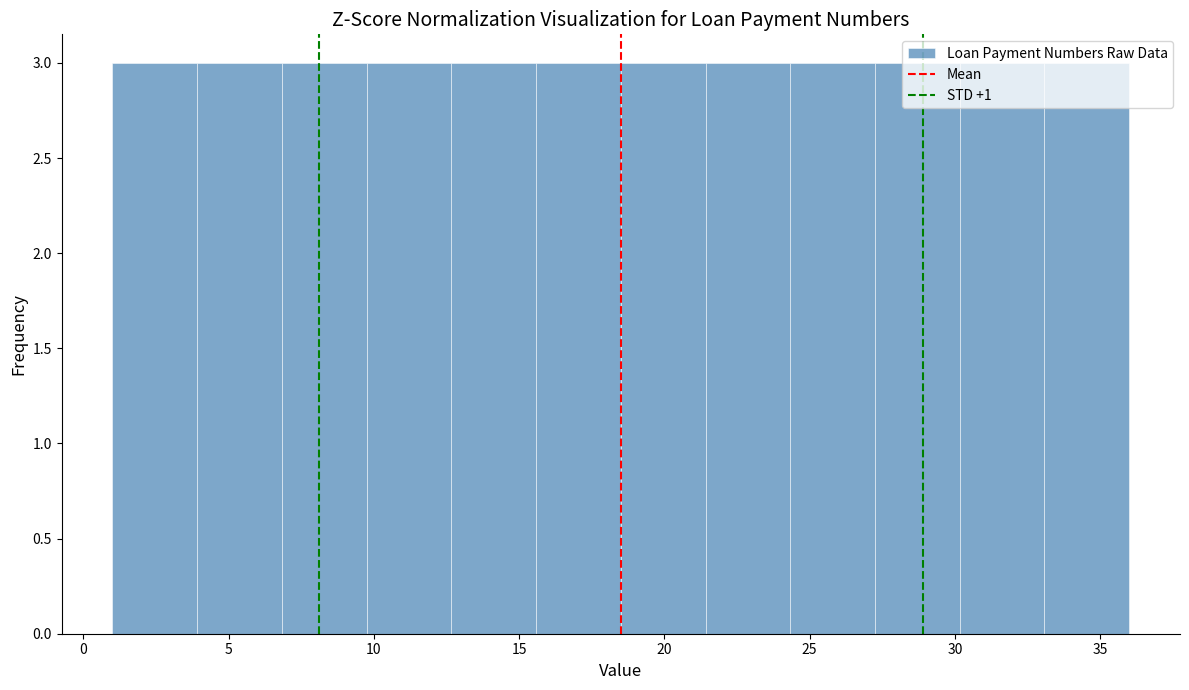

Reading left to right, transcribe this chart: for each bar, give the range it covers on the x-axis and its height. Neither the bar edges nor the heights are printed on the chart, so give them approximately, as read against the axes.

1.0 to 4.0: 3
4.0 to 7.0: 3
7.0 to 10.0: 3
10.0 to 12.5: 3
12.5 to 15.5: 3
15.5 to 18.5: 3
18.5 to 21.5: 3
21.5 to 24.5: 3
24.5 to 27.5: 3
27.5 to 30.0: 3
30.0 to 33.0: 3
33.0 to 36.0: 3